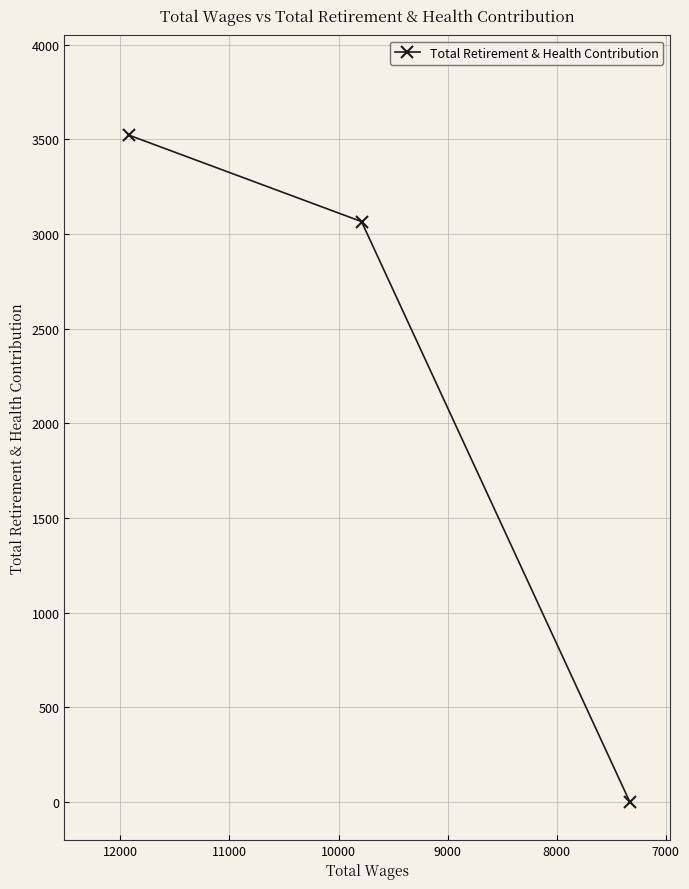

How many lines are shown in the chart?

1